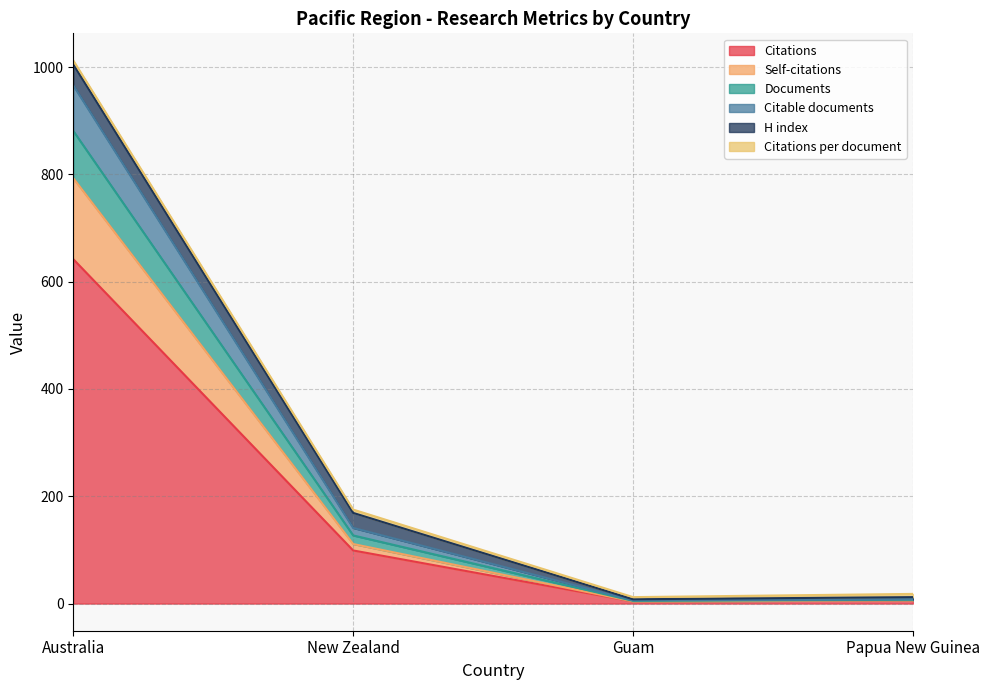

At which category is the sum across all series the highest?

Australia